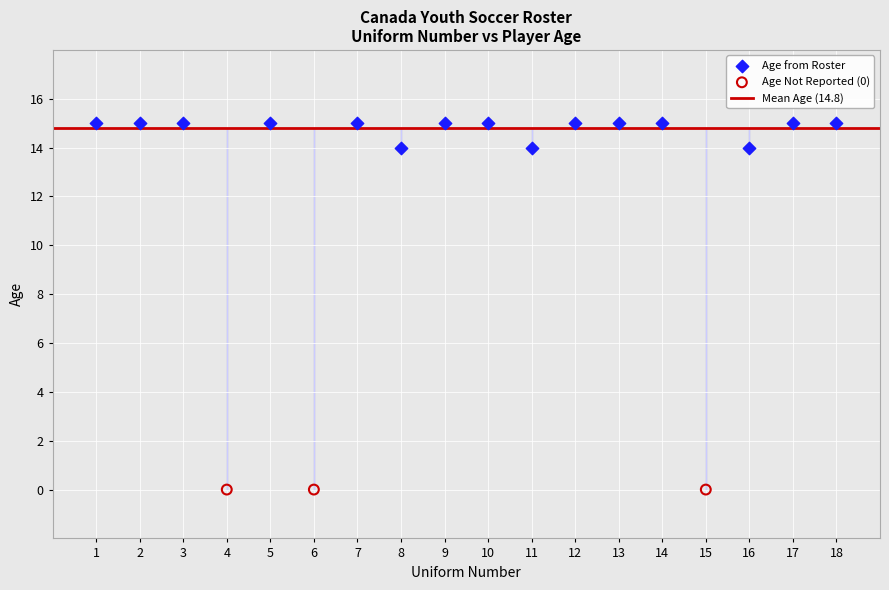

Which series contains the lowest Y value?

Age Not Reported (0)